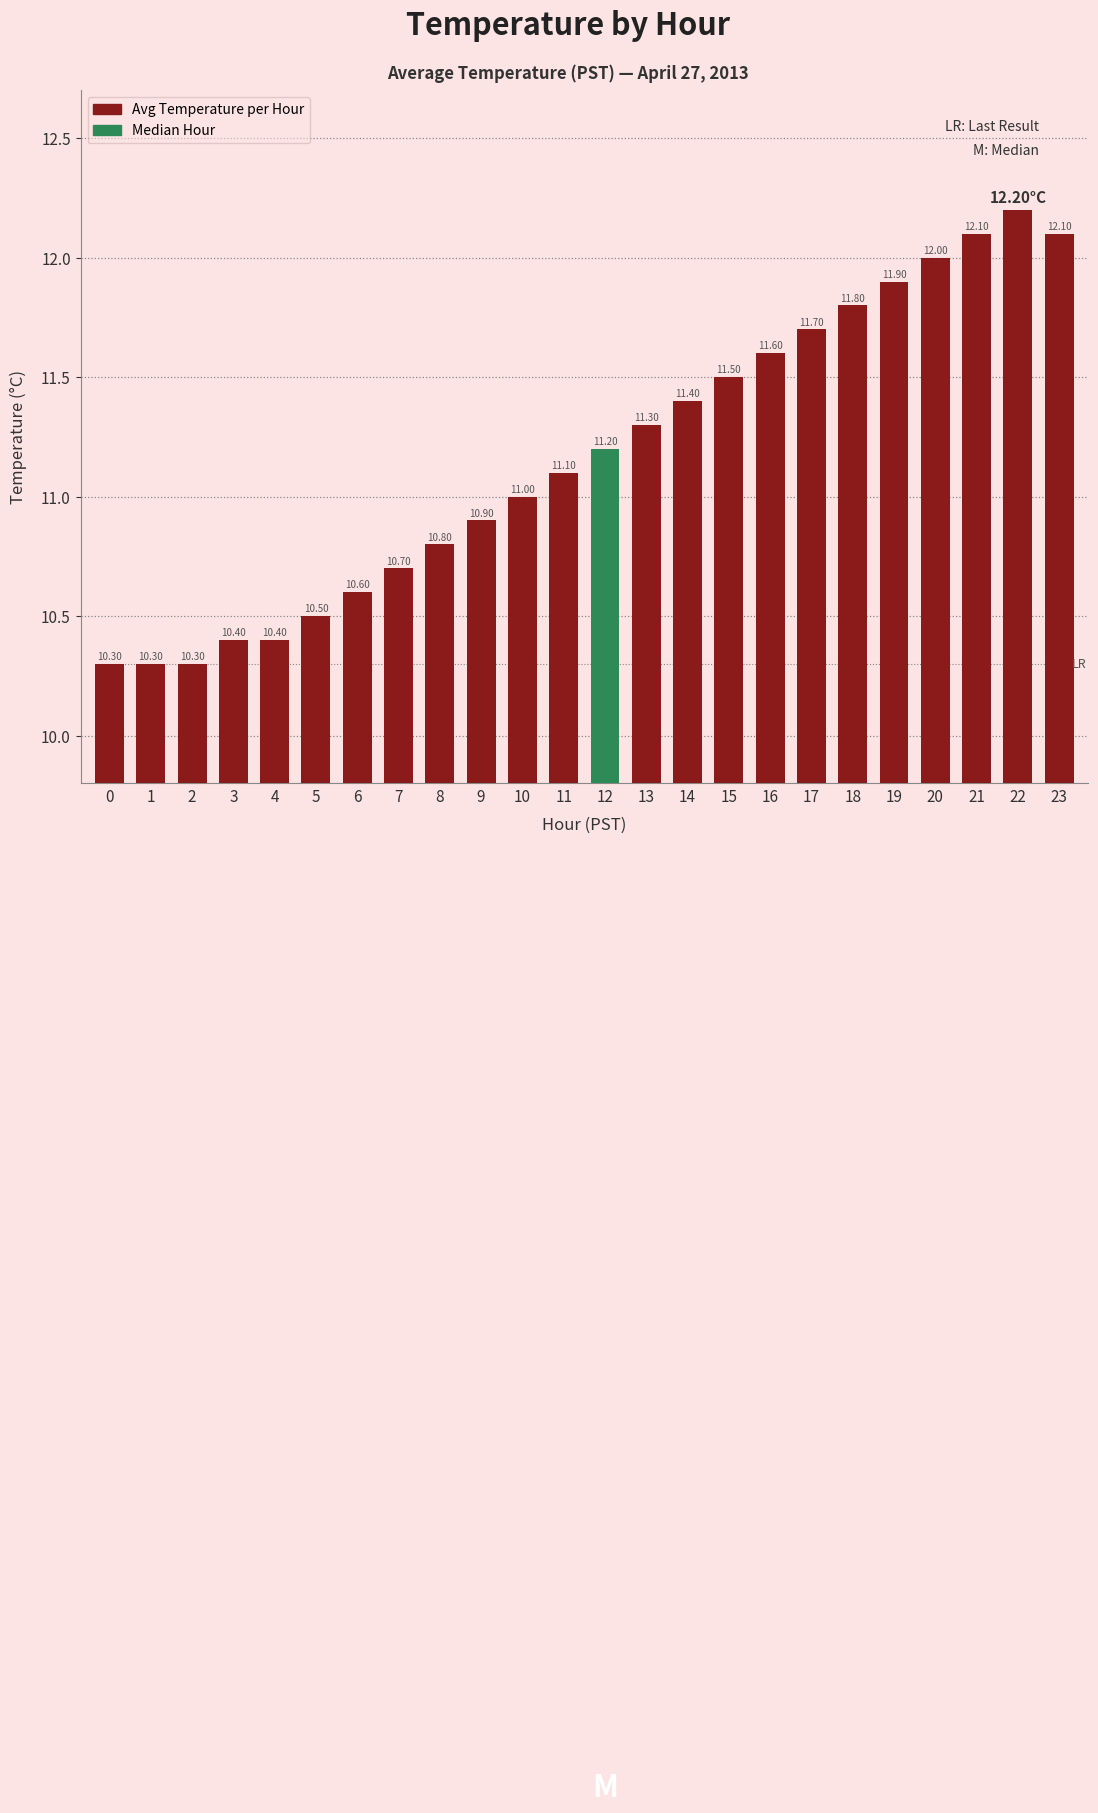

How many values are below 11?

10